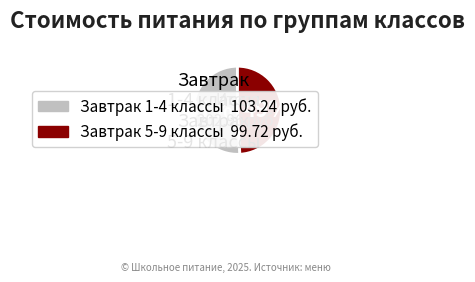

Approximately how many times larger is the value at Завтрак 5-9 классы compared to Завтрак 1-4 классы?

1.0